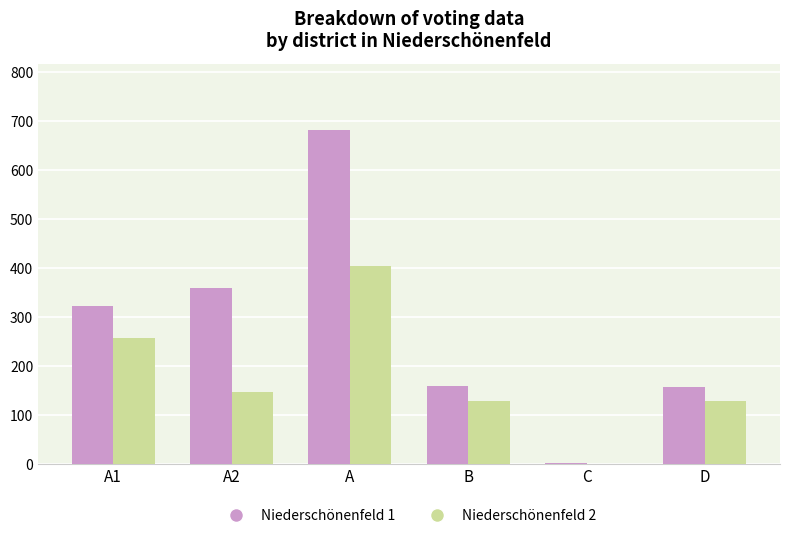

How many data points does each series have?

6